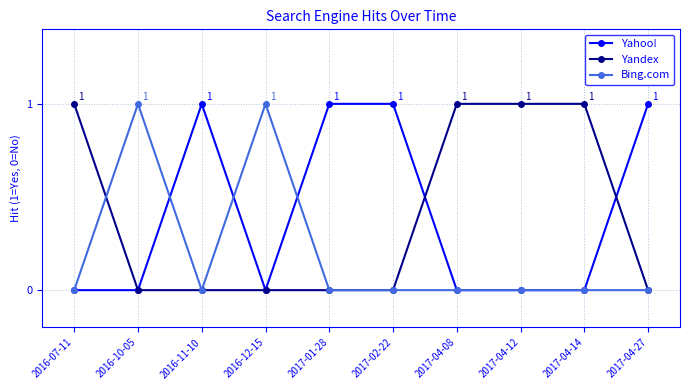

Count the Yandex values in the range 0 to 1.

10